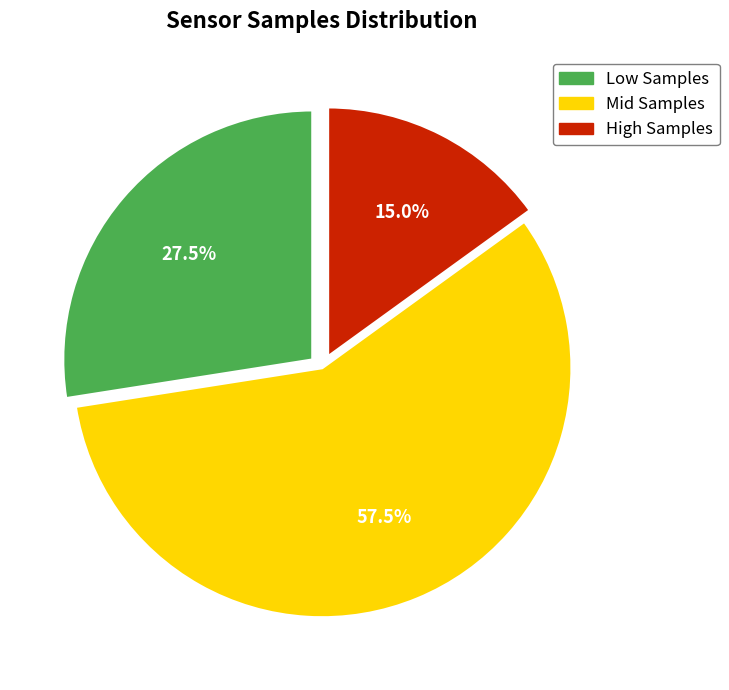

How many segments does this pie chart have?

3